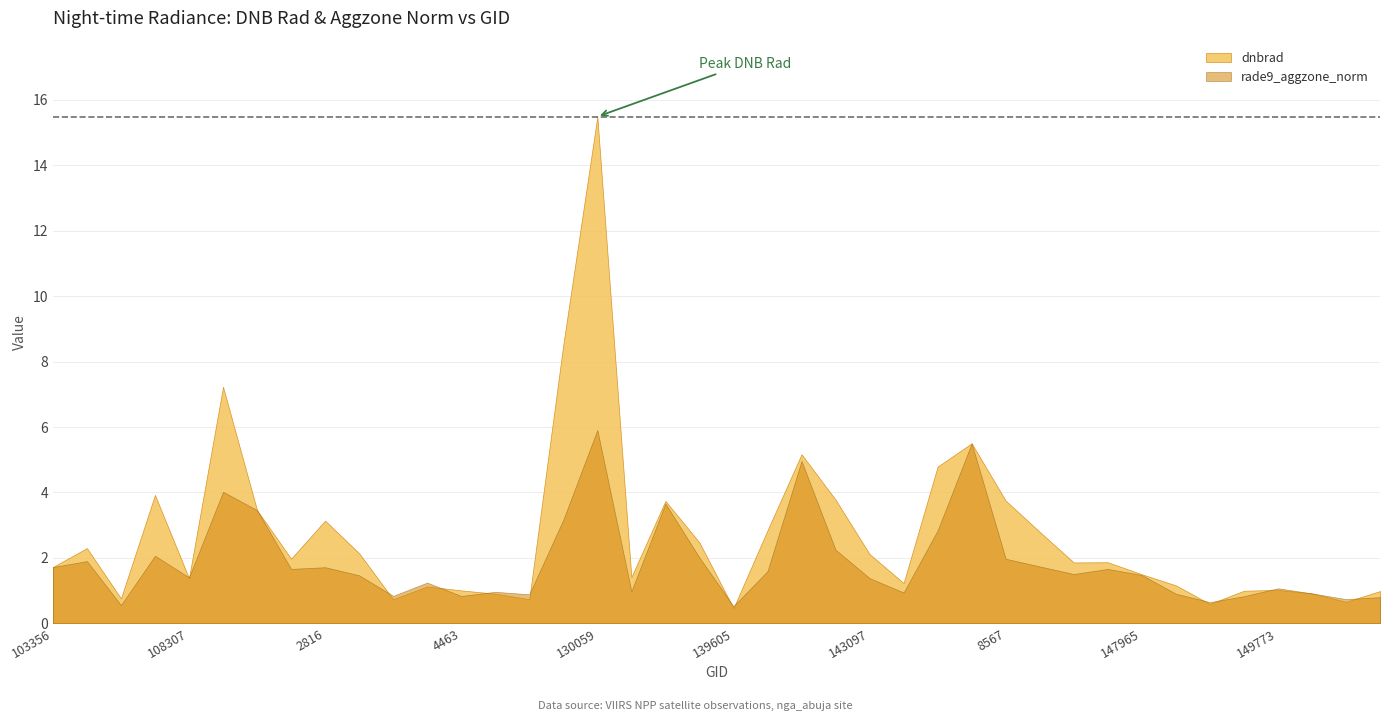

Reading left to right, extract all data points from this chart.

dnbrad: 1.7	2.3	0.8	3.9	1.4	7.2	3.5	2.0	3.1	2.1	0.7	1.1	1.0	0.9	0.7	8.5	15.5	1.4	3.7	2.5	0.5	2.8	5.2	3.8	2.1	1.2	4.8	5.5	3.7	2.8	1.9	1.9	1.5	1.2	0.6	1.0	1.0	0.9	0.7	1.0
rade9_aggzone_norm: 1.7	1.9	0.6	2.1	1.4	4.0	3.5	1.7	1.7	1.5	0.8	1.2	0.8	1.0	0.9	3.2	5.9	1.0	3.7	2.0	0.5	1.6	5.0	2.2	1.4	0.9	2.8	5.5	2.0	1.7	1.5	1.7	1.5	0.9	0.6	0.8	1.1	0.9	0.7	0.8